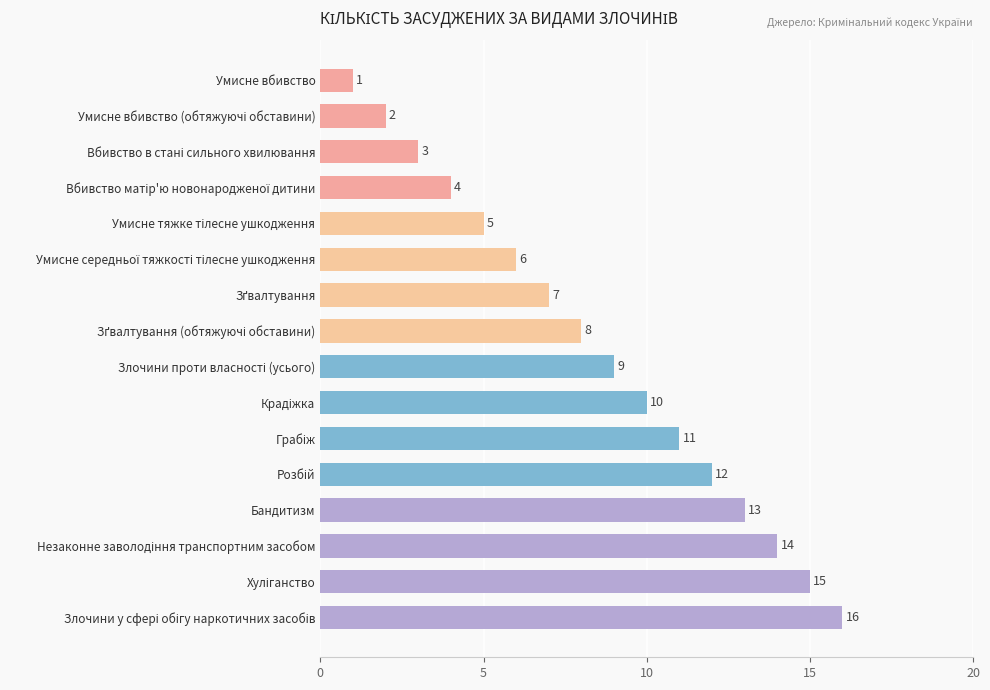

What is the value of the 5th bar from the top?

5